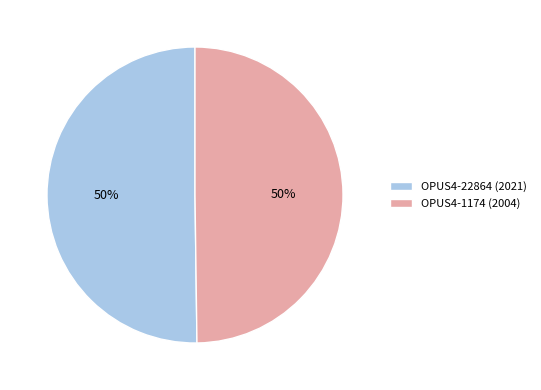

What is the ratio of the value at OPUS4-1174 (2004) to the value at OPUS4-22864 (2021)?

1.0